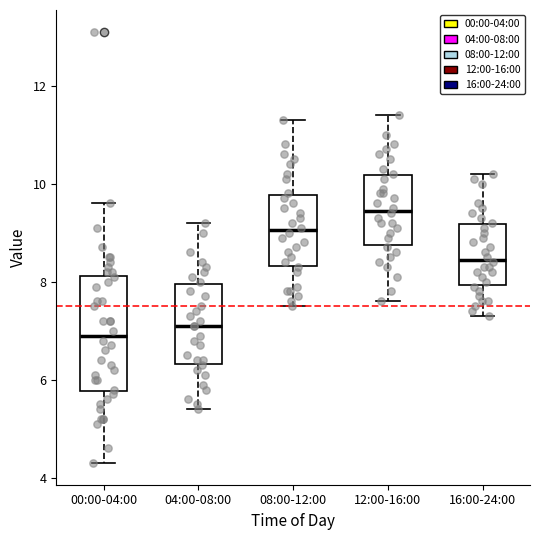

Which box has the highest median line?

12:00-16:00